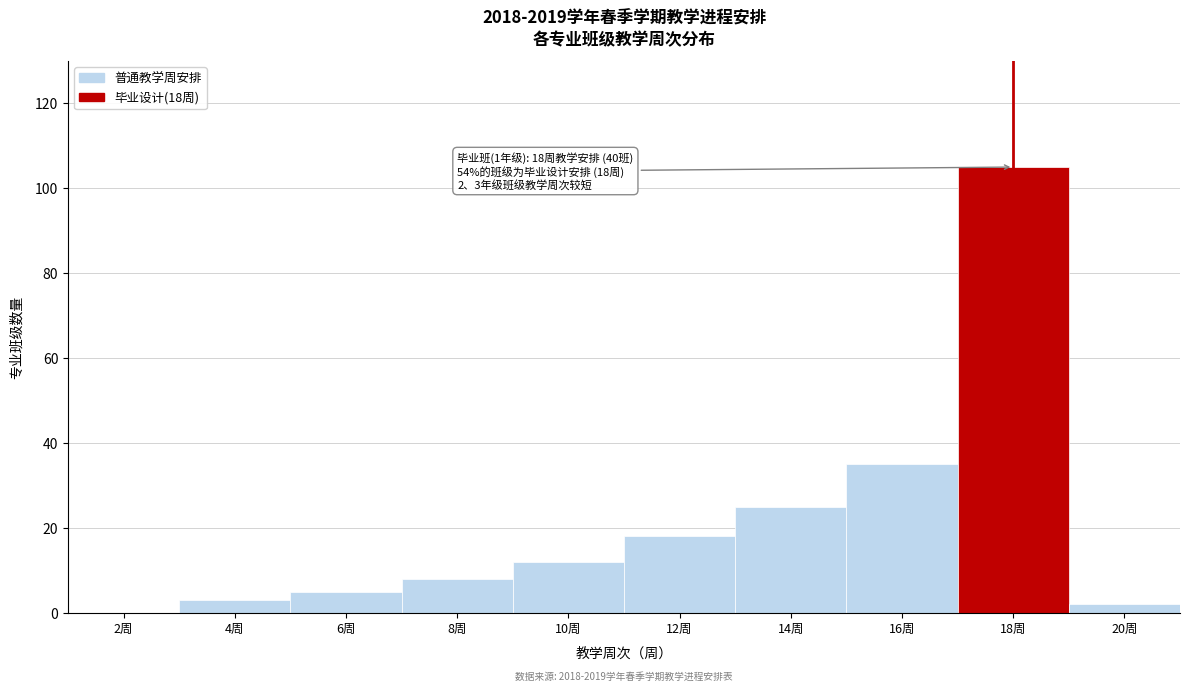

Reading left to right, extract all data points from this chart.

2周=0	4周=3	6周=5	8周=8	10周=12	12周=18	14周=25	16周=35	18周=105	20周=2